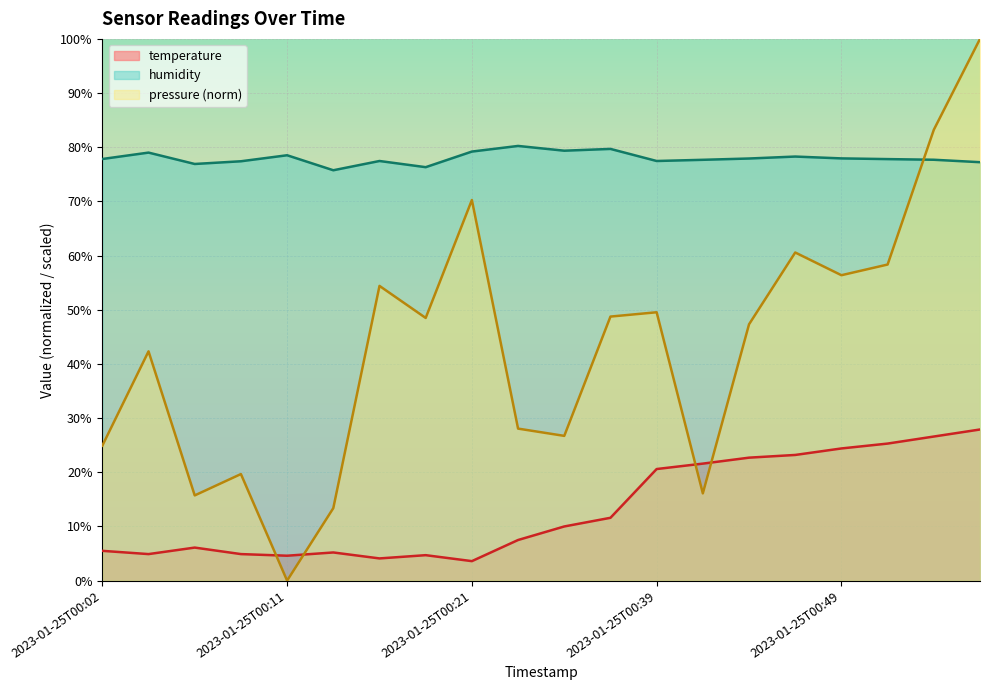

List the series in order of their peak value, lowest first.

temperature, humidity, pressure (norm)